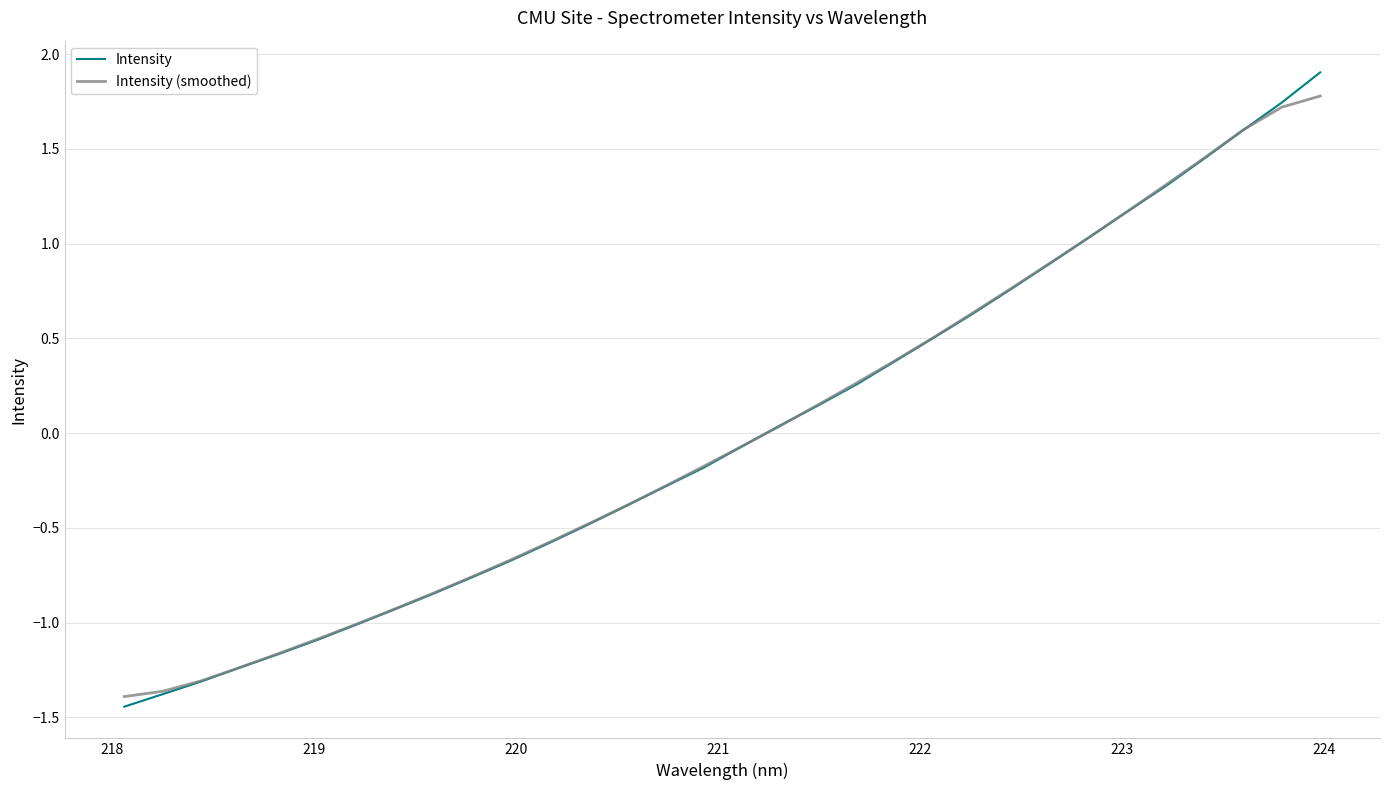

What is the maximum value shown in the chart?

1.9